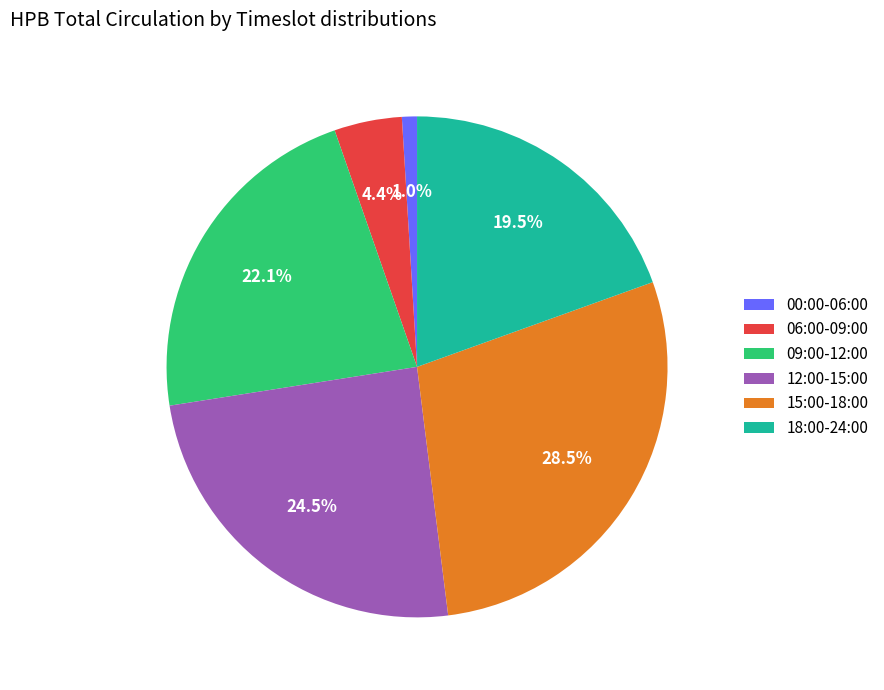

Which has a higher value, 18:00-24:00 or 06:00-09:00?

18:00-24:00